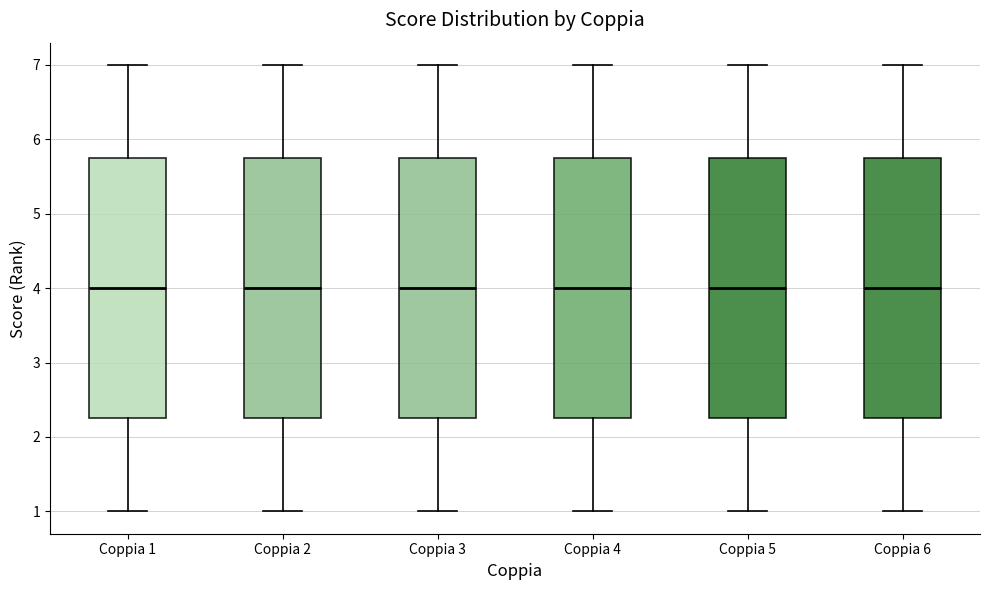

Reading left to right, transcribe this box plot: for each box, give where its median line is, the range the box spans, and where its two whiskers end, as read against the y-axis. The values are not printed on the chart, so give them approximately, as read against the axis.

Coppia 1: median 4.0, box 2.3 to 5.8, whiskers 1.0 to 7.0
Coppia 2: median 4.0, box 2.3 to 5.8, whiskers 1.0 to 7.0
Coppia 3: median 4.0, box 2.3 to 5.8, whiskers 1.0 to 7.0
Coppia 4: median 4.0, box 2.3 to 5.8, whiskers 1.0 to 7.0
Coppia 5: median 4.0, box 2.3 to 5.8, whiskers 1.0 to 7.0
Coppia 6: median 4.0, box 2.3 to 5.8, whiskers 1.0 to 7.0